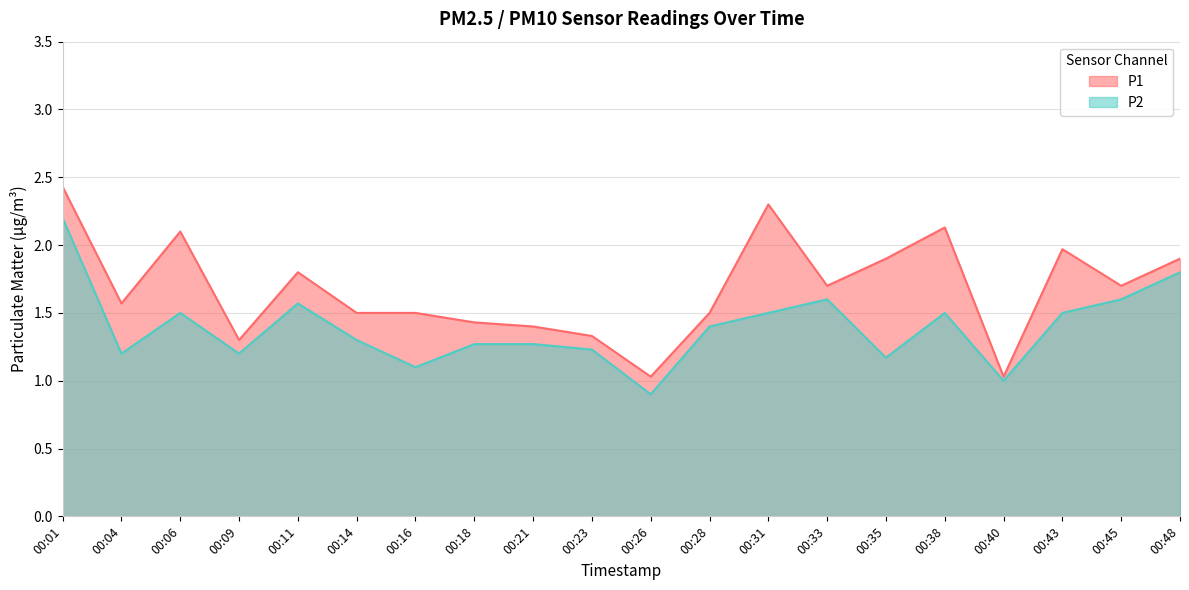

Does the chart display data point markers on the line(s)?

No